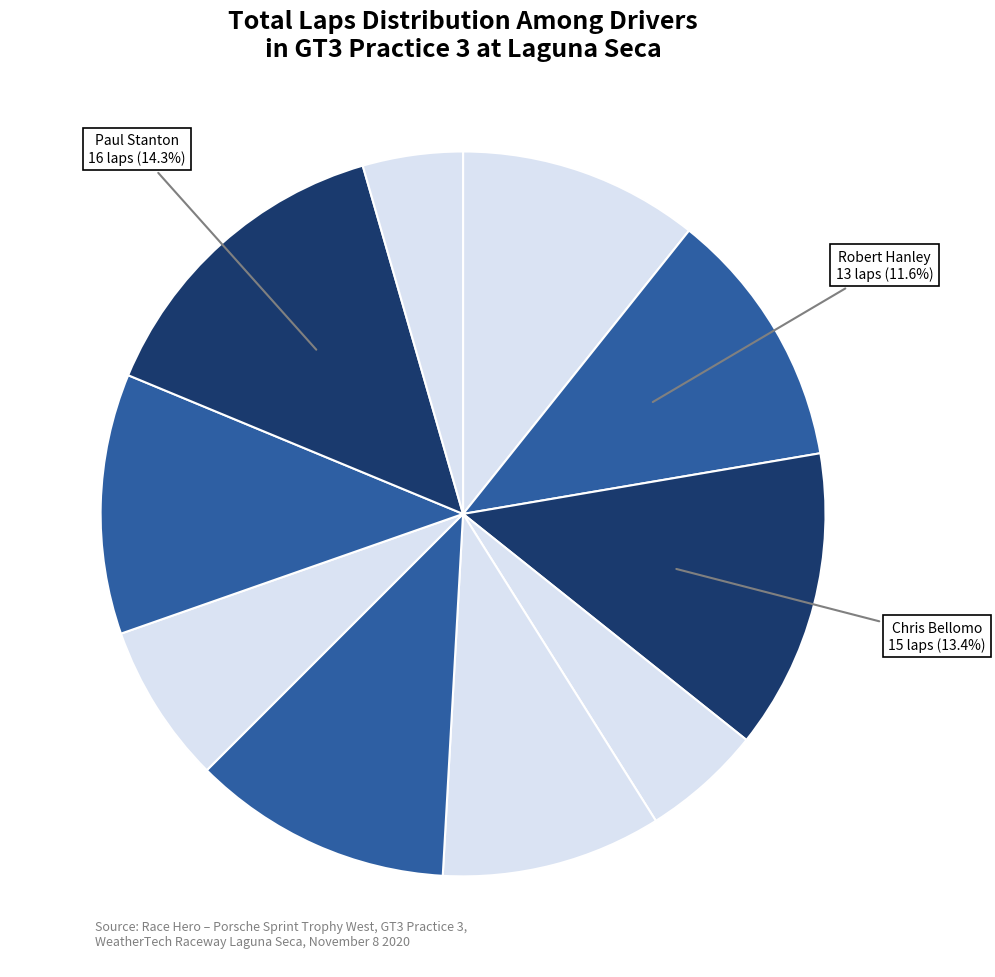

To the nearest percent, what is the average slice percentage?

10%